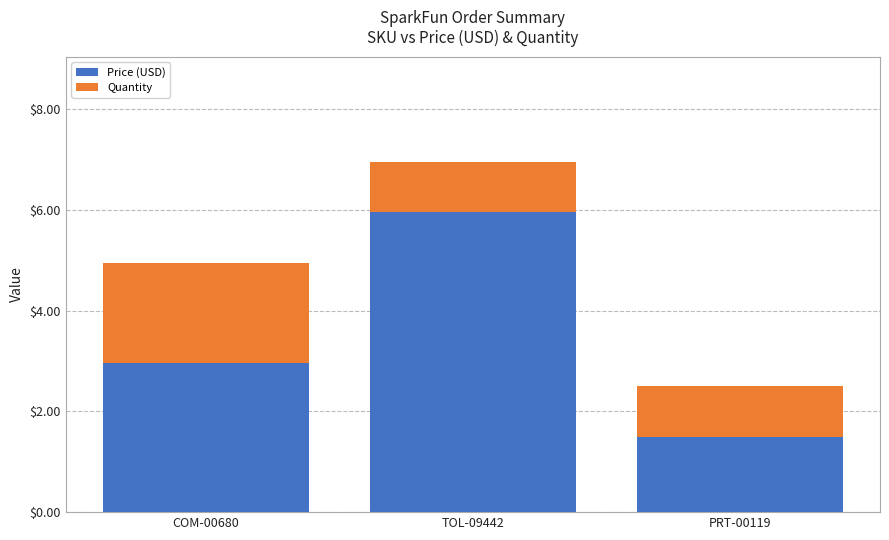

True or false: Price (USD) has a value of 9.9 at TOL-09442.

False